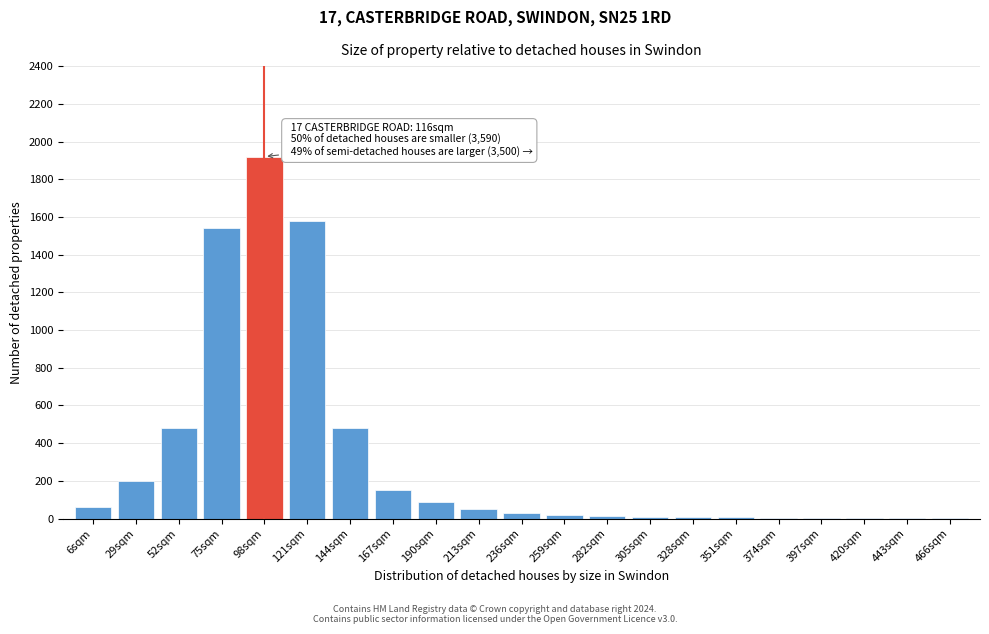

Which has a higher value, 144sqm or 121sqm?

121sqm